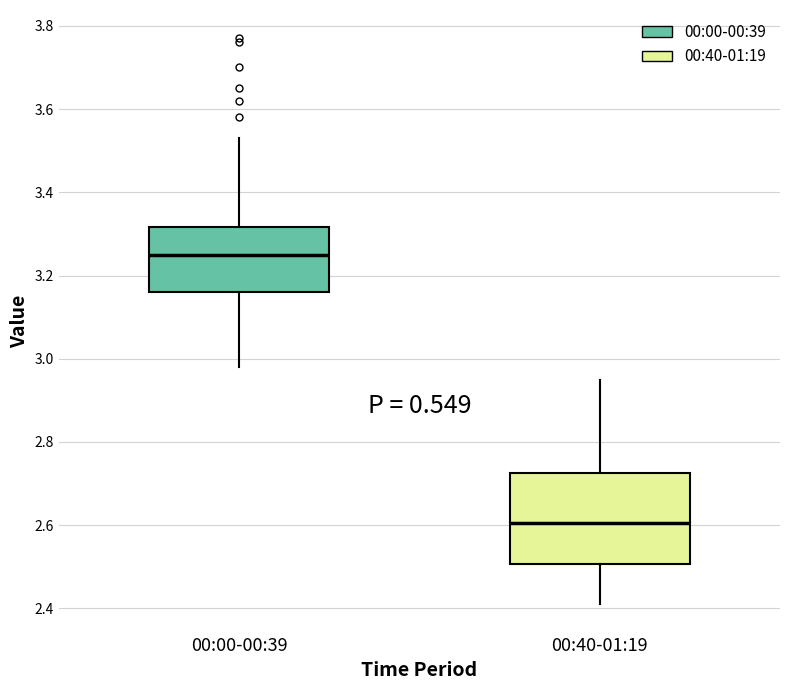

Comparing the boxes themselves (not the whiskers), which one is the tallest?

00:40-01:19